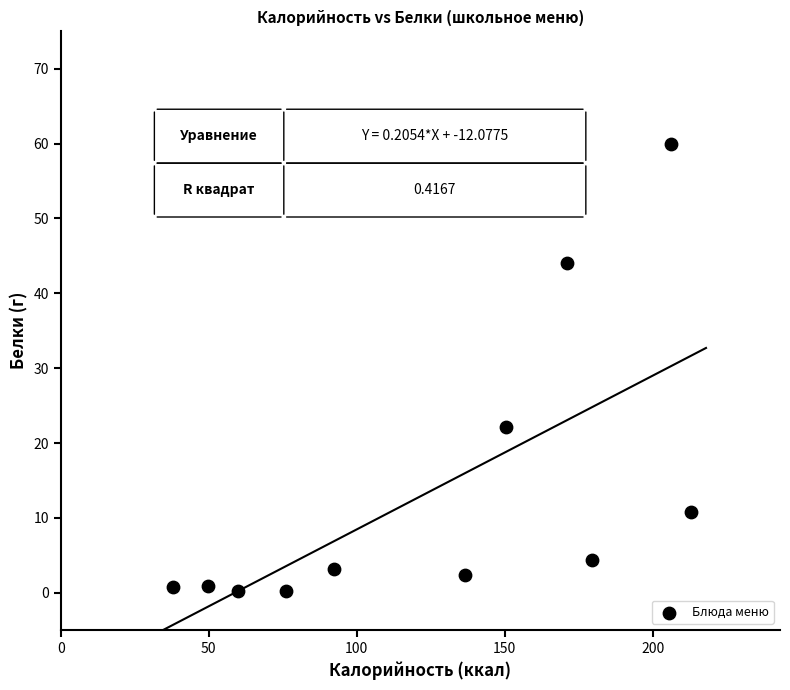

What Y value in the scatter plot is closest to 30?

22.2